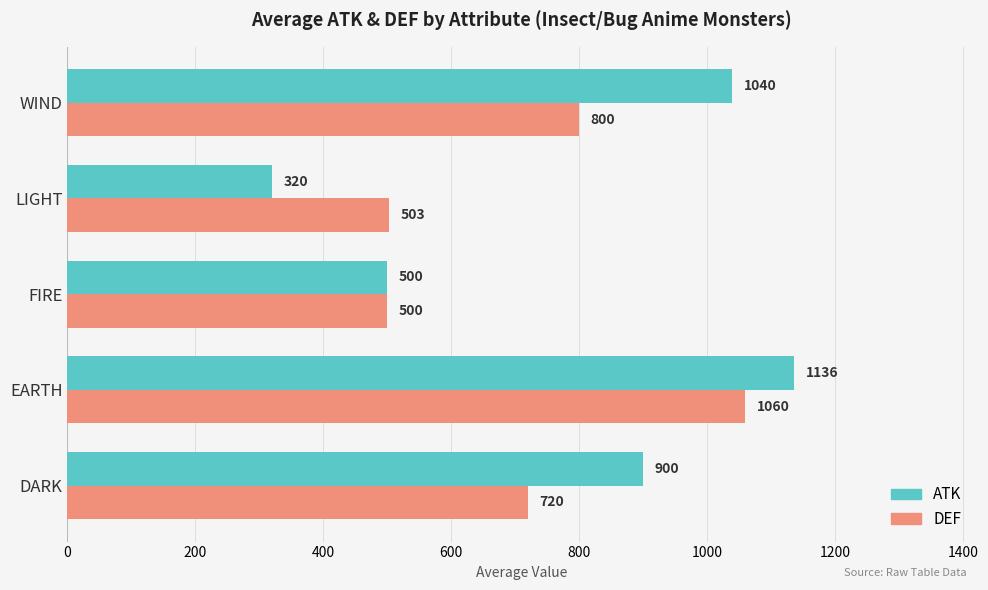

Which category has the lowest value in the ATK series?

LIGHT